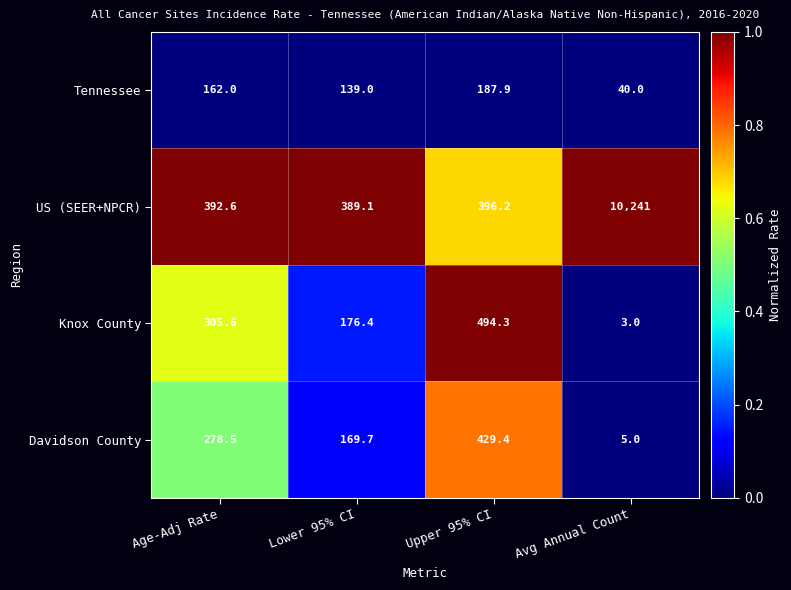

Read the US (SEER+NPCR) value at Lower 95% CI.

389.1